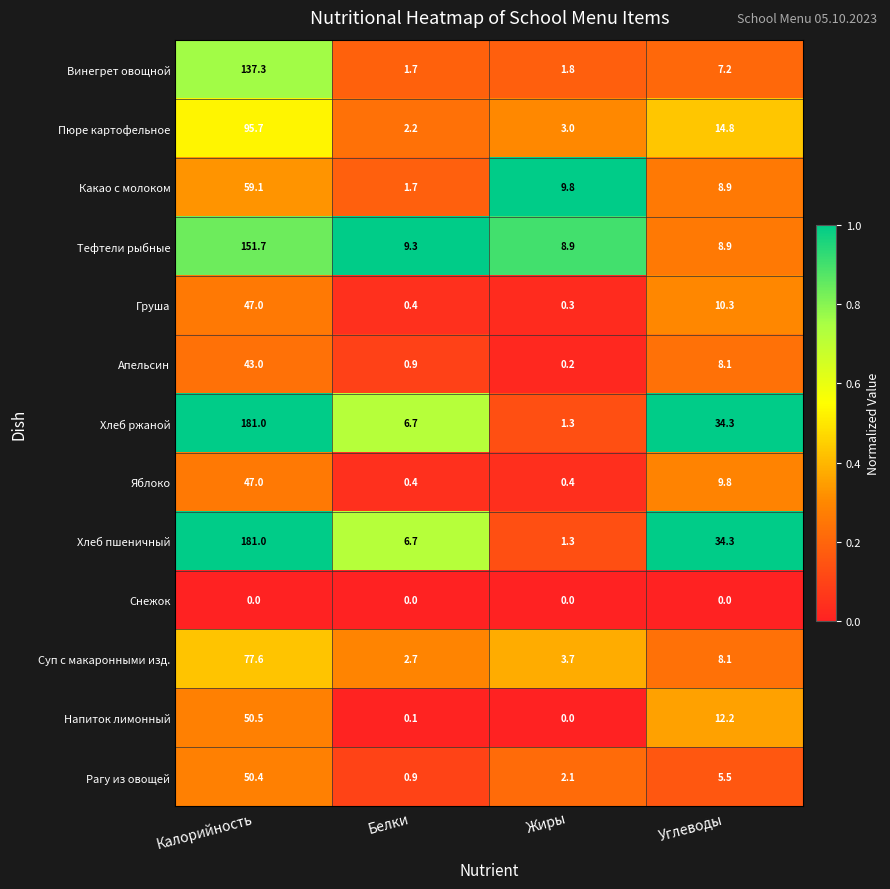

What is the total value across all series at Калорийность?

1121.3